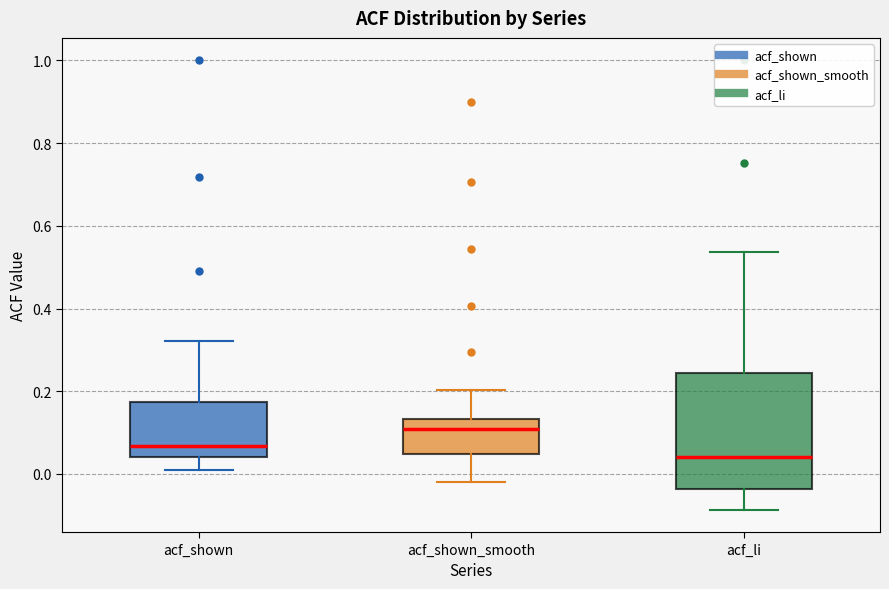

Where is the lower edge of the box for acf_shown_smooth on the y-axis? The values are not printed on the chart, so give them approximately, as read against the axis.

0.04